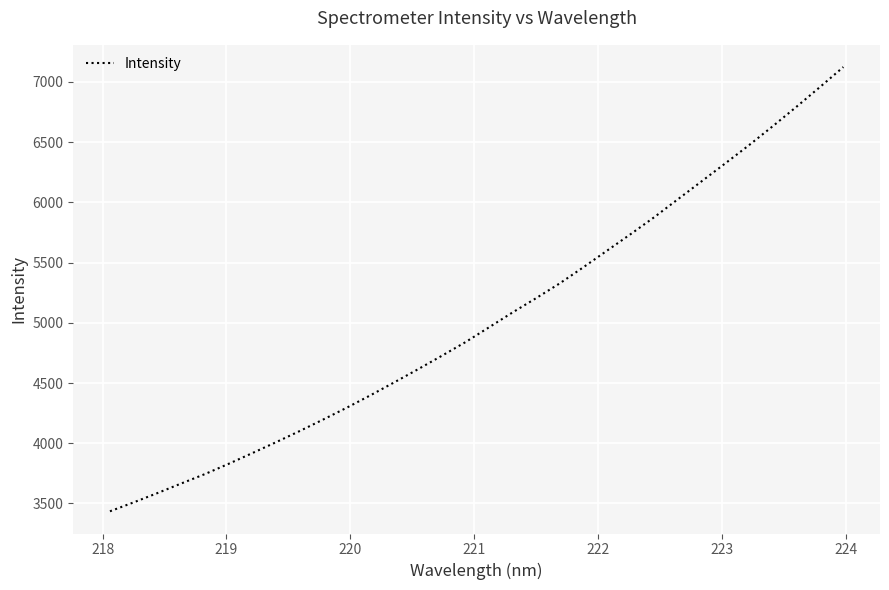

What is the smallest value displayed?

3434.8